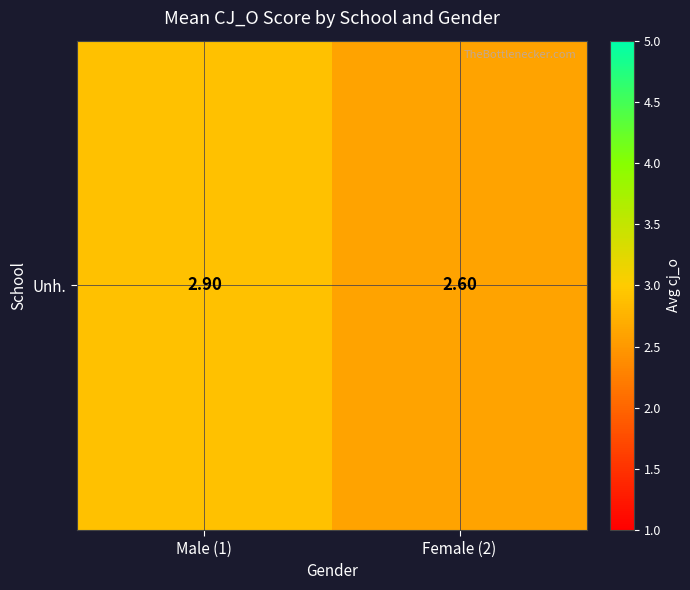

Reading left to right, list all the values displayed in this chart.

Male (1)=2.9	Female (2)=2.6